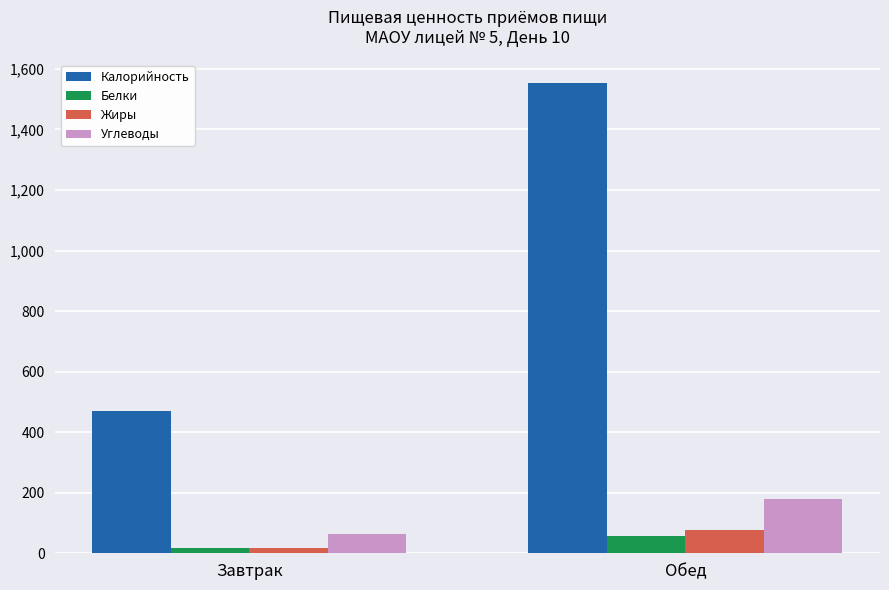

What is the value of the Калорийность bar at the 1st from the left?

469.1